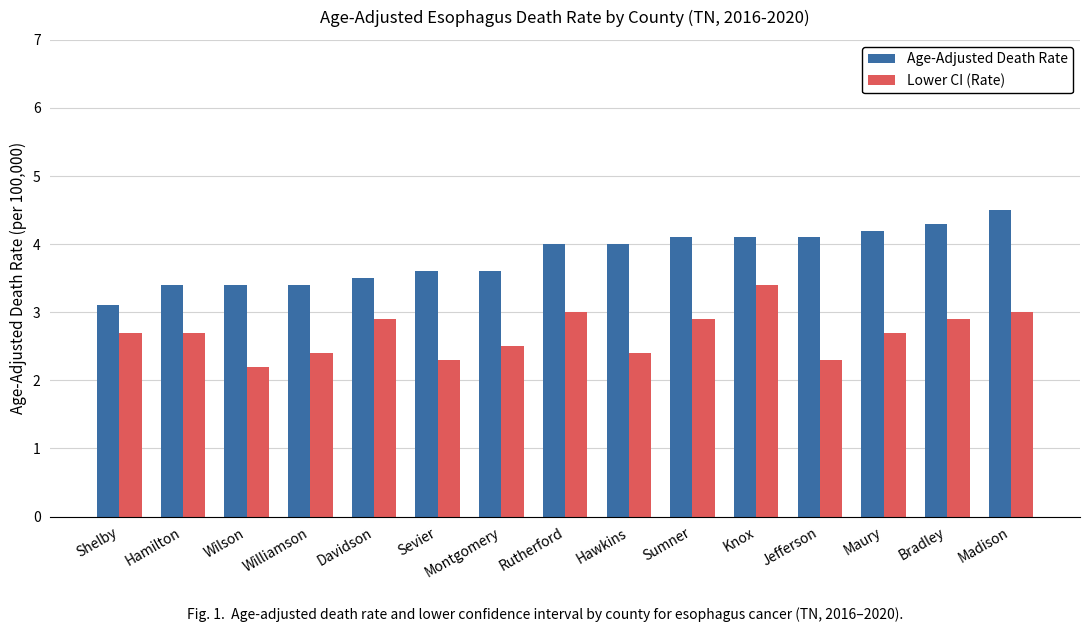

Which category has the highest value across all series?

Madison